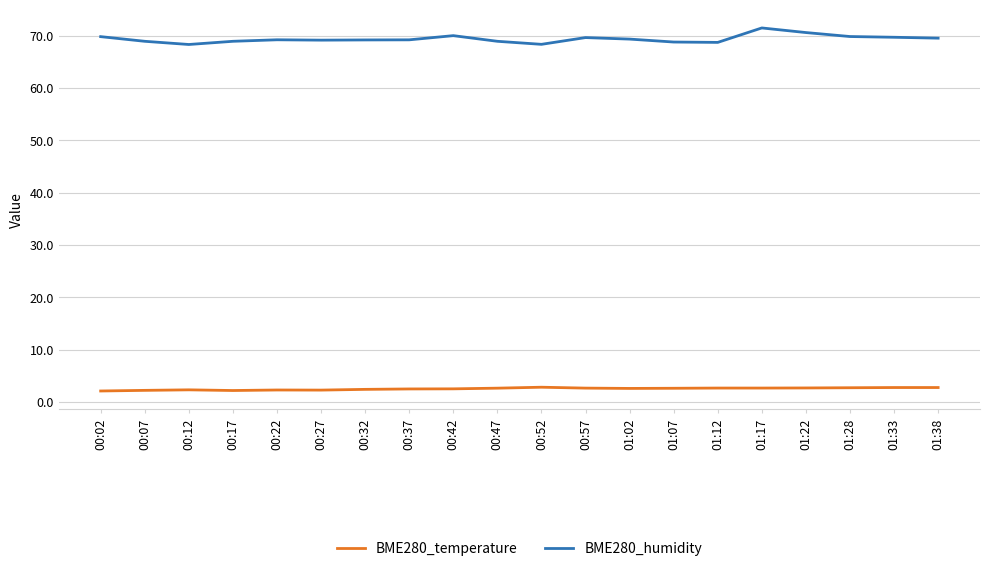

Which series has the largest total across all categories?

BME280_humidity